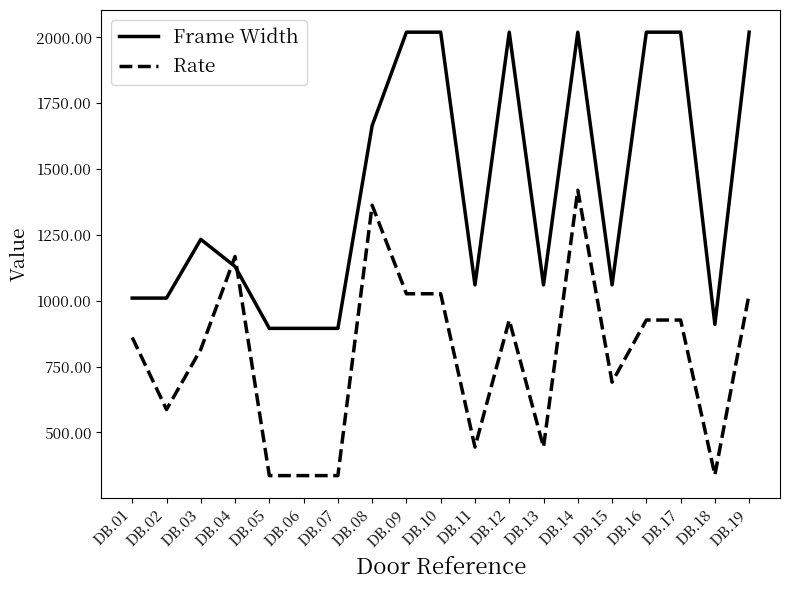

Does the chart have visible grid lines?

No